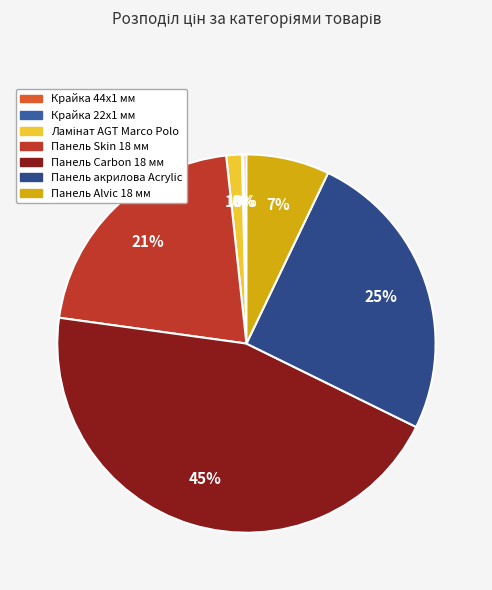

Rank the categories by value from lowest to highest.

Крайка 22x1 мм, Крайка 44x1 мм, Ламінат AGT Marco Polo, Панель Alvic 18 мм, Панель Skin 18 мм, Панель акрилова Acrylic, Панель Carbon 18 мм